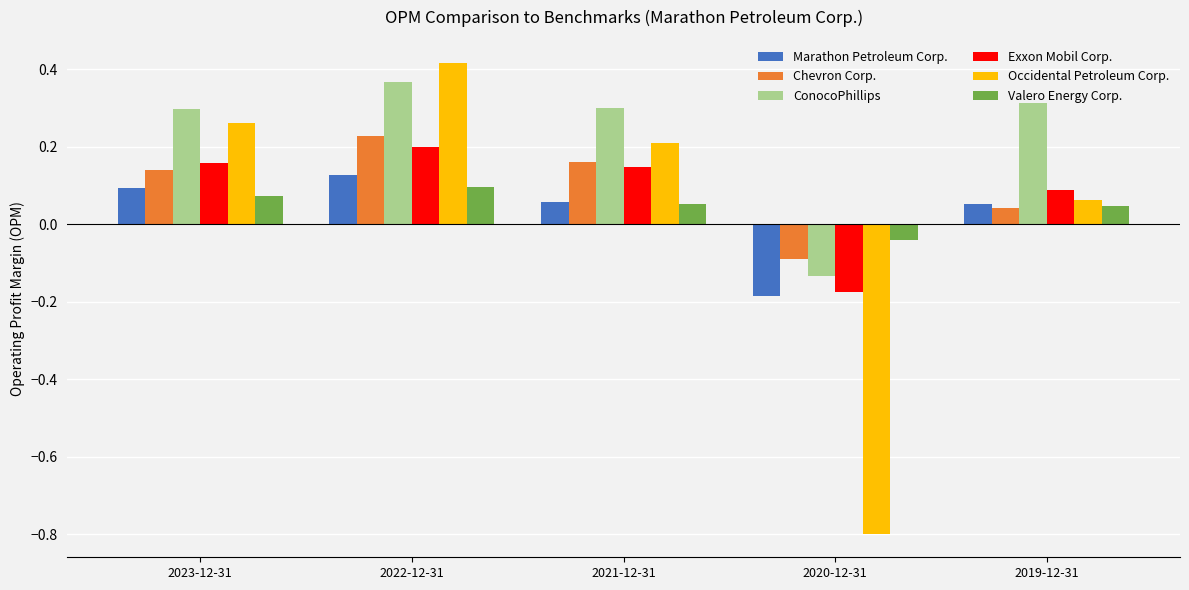

At which label does Chevron Corp. reach its peak?

2022-12-31